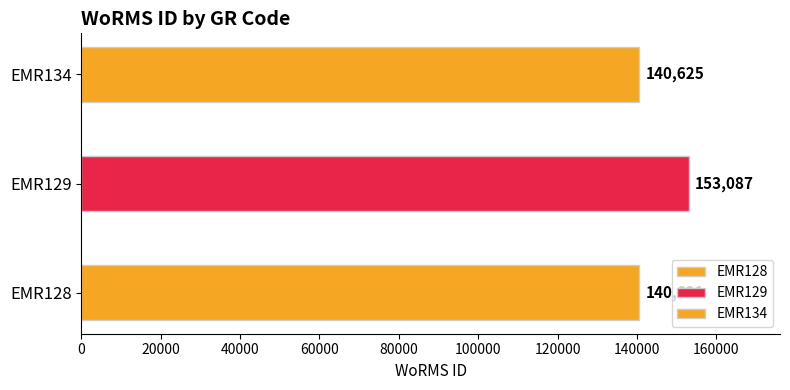

List the labels in order of value, largest first.

EMR129, EMR134, EMR128